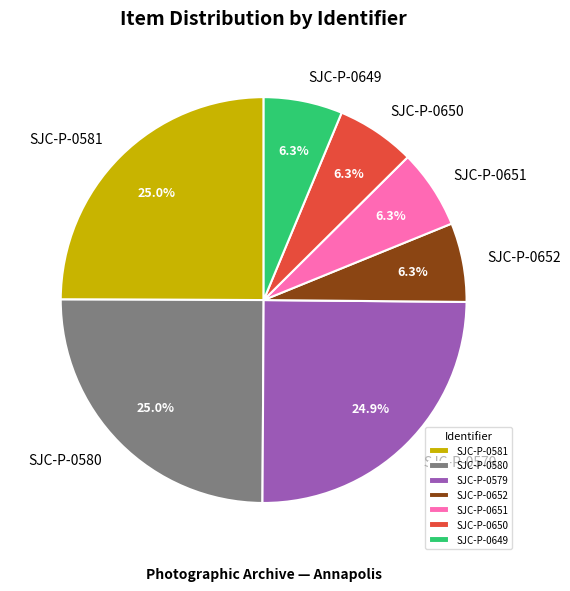

Is there any slice that represents more than half of the pie?

No